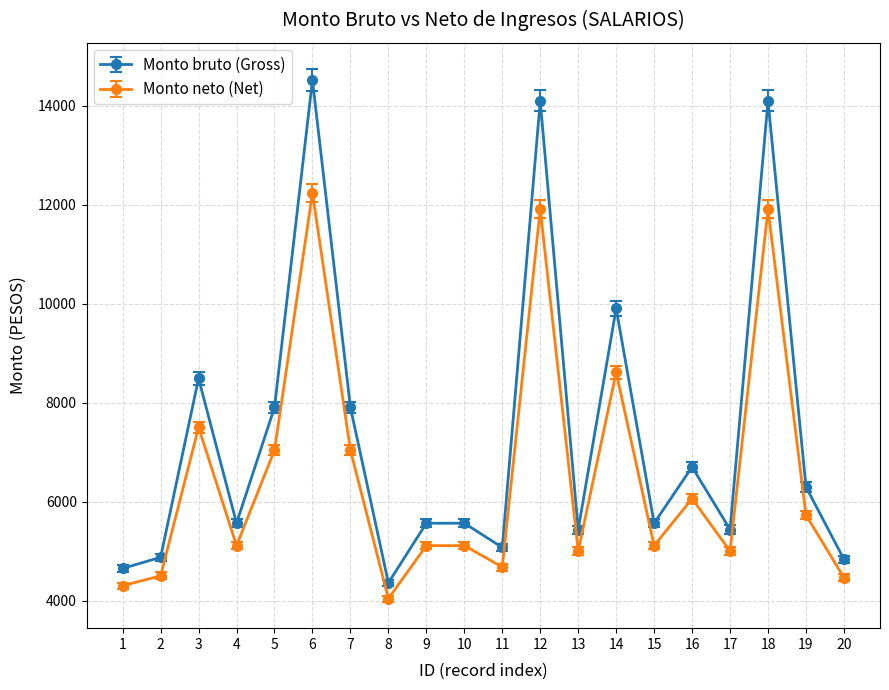

At which category is the sum across all series the highest?

6